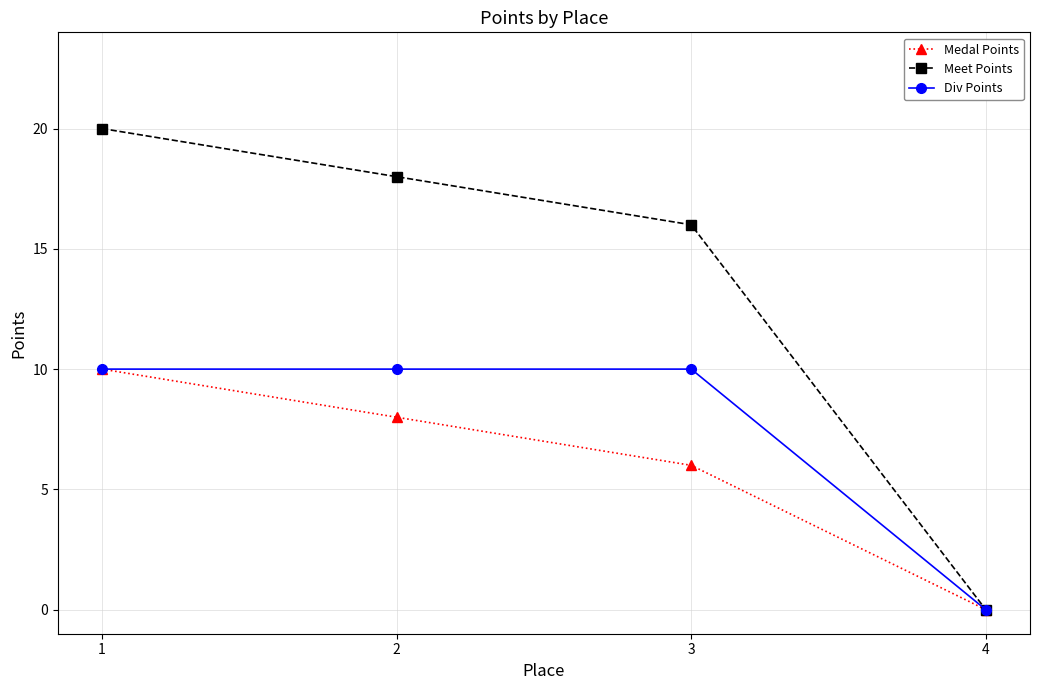

How many lines are shown in the chart?

3